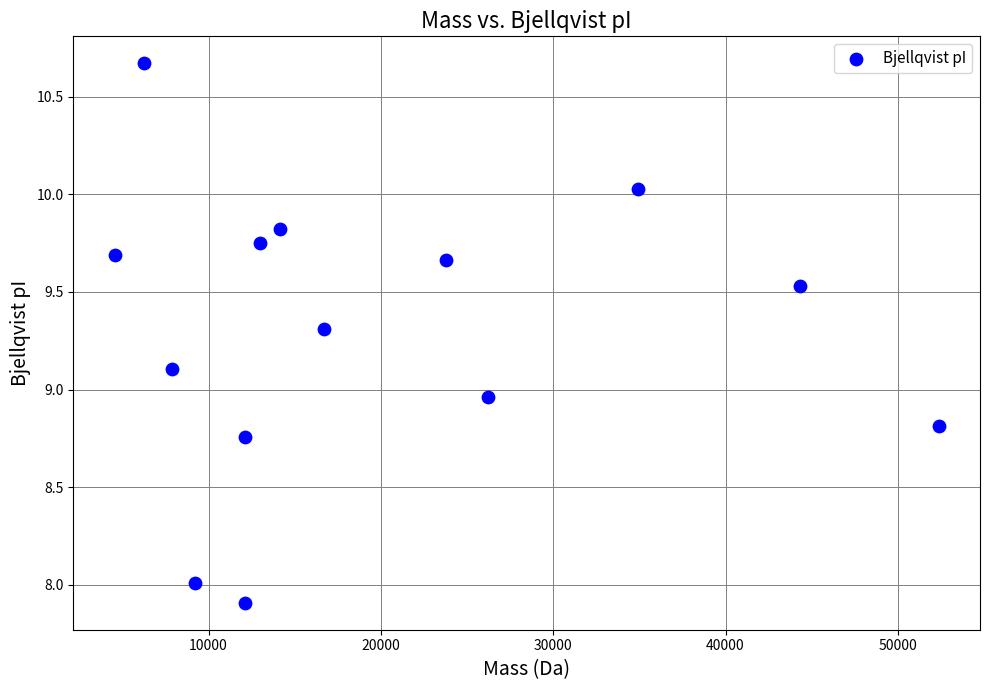

What is the range of X values (max minus min)?

47825.4